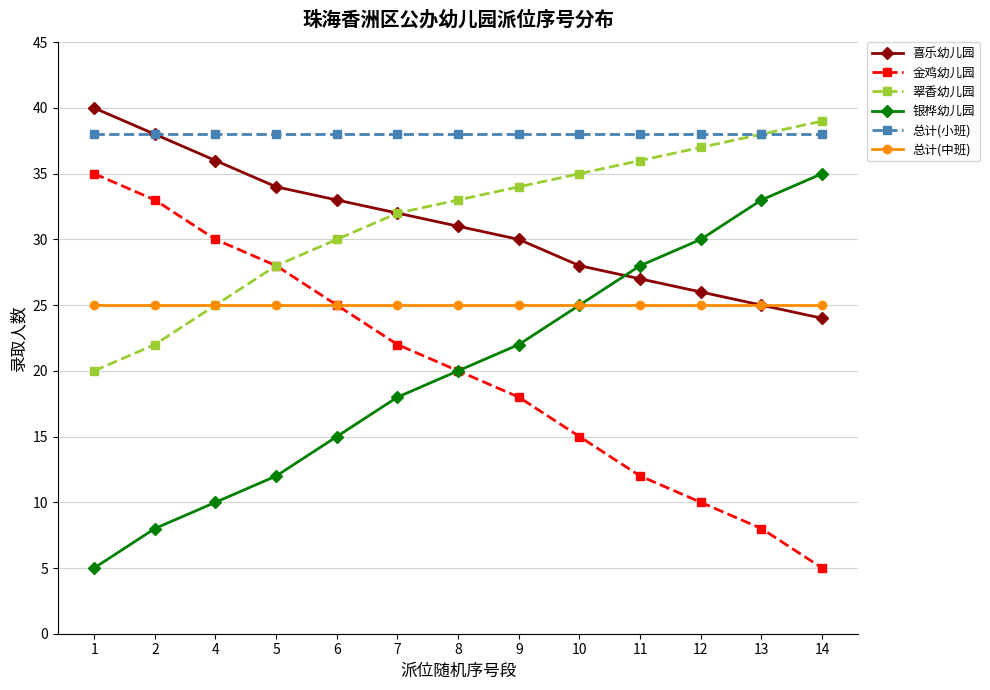

Which series has the largest total across all categories?

总计(小班)